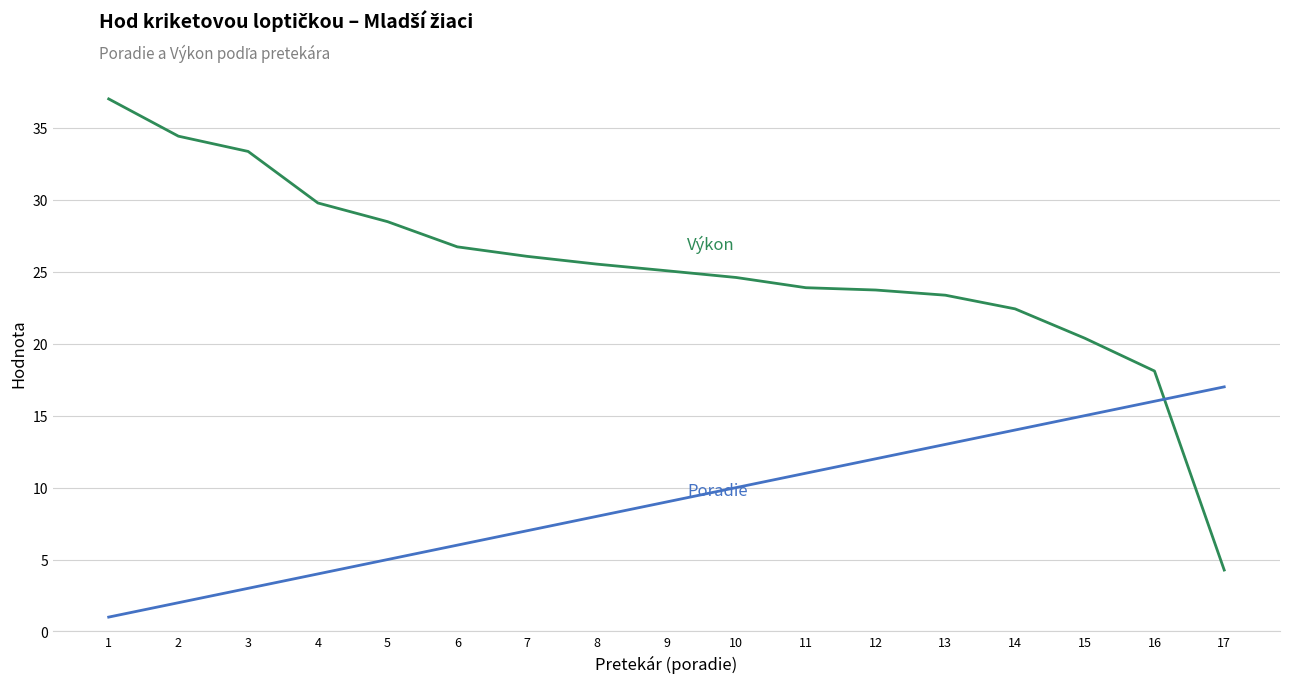

What is the total value across all series at 1?

38.0